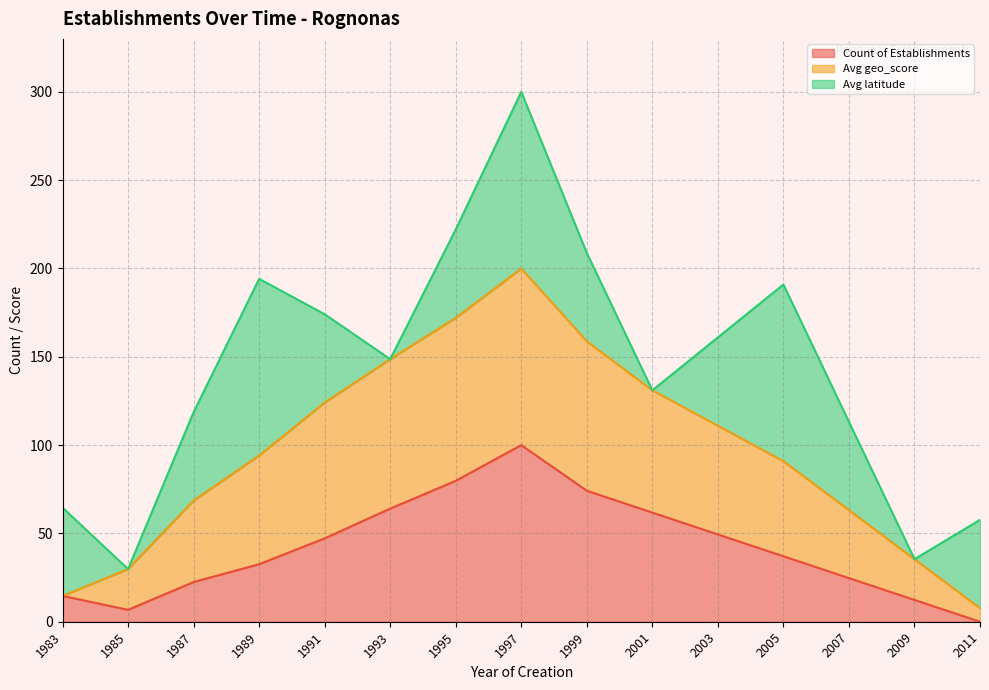

What is the sum of the Count of Establishments values at 2001 and 1993?

125.8